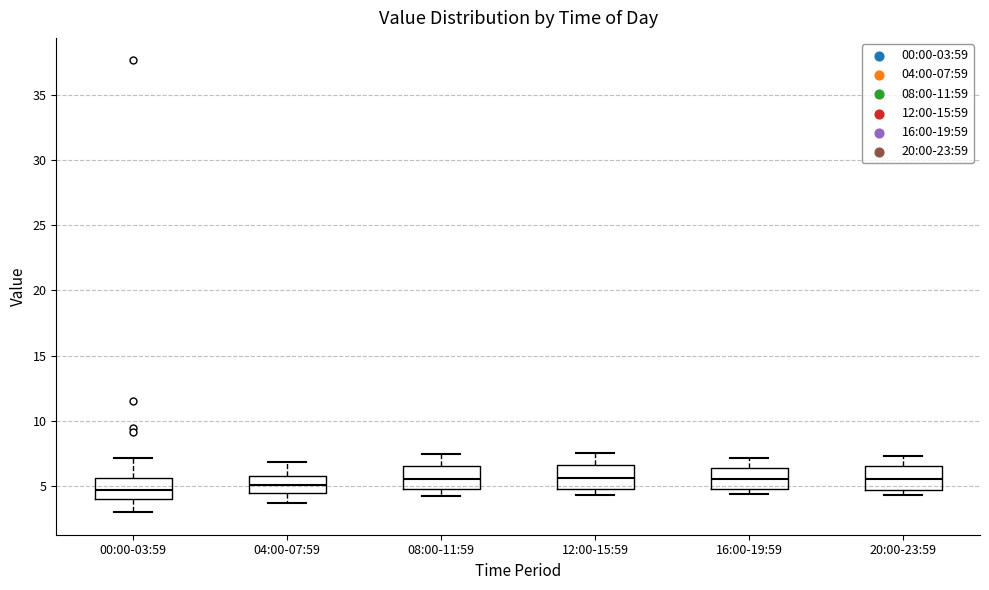

Reading left to right, transcribe this box plot: for each box, give where its median line is, the range the box spans, and where its two whiskers end, as read against the y-axis. The values are not printed on the chart, so give them approximately, as read against the axis.

00:00-03:59: median 4.5, box 4.0 to 5.5, whiskers 3.0 to 7.0
04:00-07:59: median 5.0, box 4.5 to 5.5, whiskers 3.5 to 7.0
08:00-11:59: median 5.5, box 5.0 to 6.5, whiskers 4.0 to 7.5
12:00-15:59: median 5.5, box 5.0 to 6.5, whiskers 4.5 to 7.5
16:00-19:59: median 5.5, box 5.0 to 6.5, whiskers 4.5 to 7.0
20:00-23:59: median 5.5, box 4.5 to 6.5, whiskers 4.5 (just below the box's lower edge) to 7.5